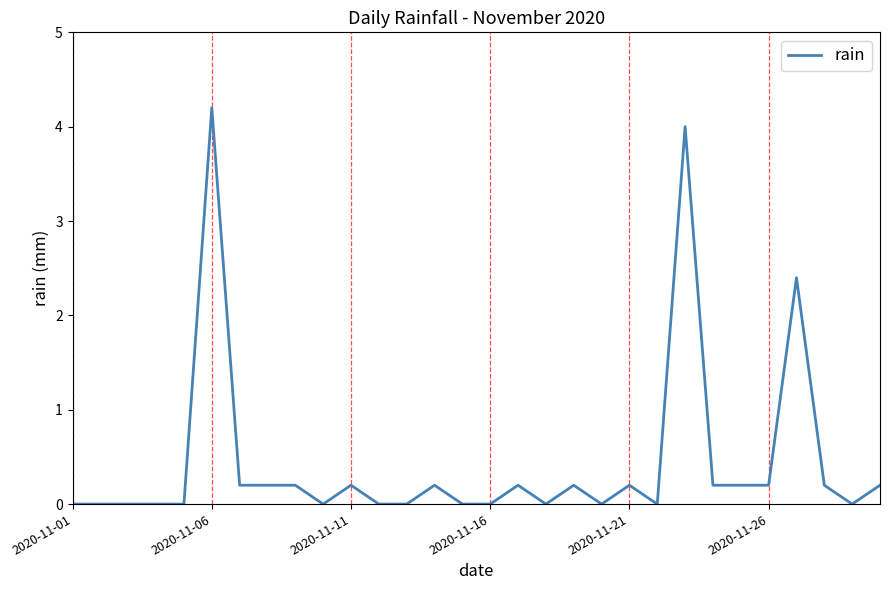

What is the greatest value displayed?

4.2